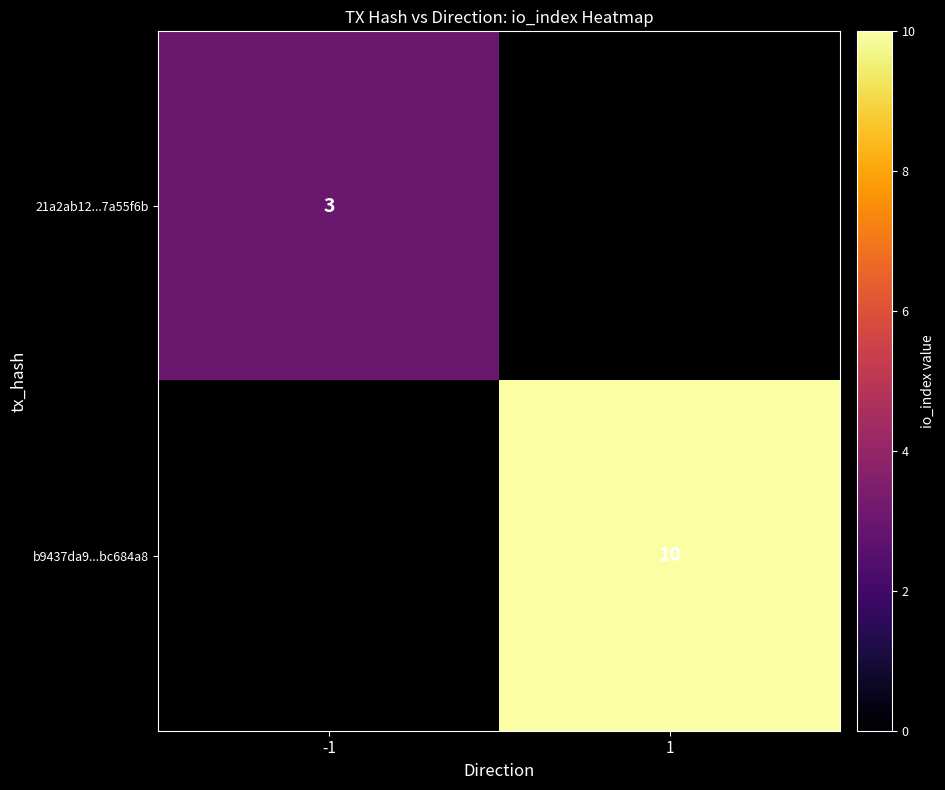

Between -1 and 1, which is larger?

1